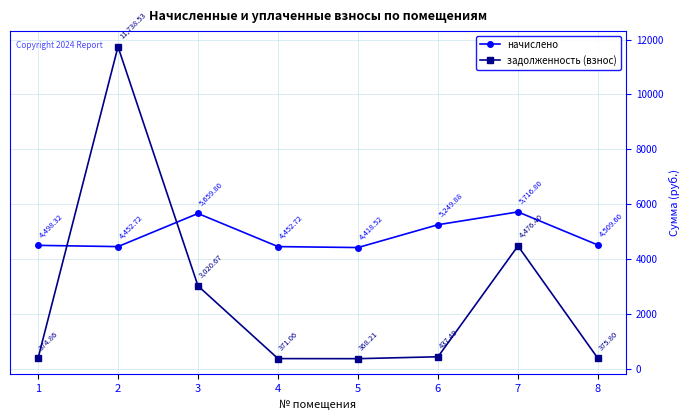

Reading left to right, extract all data points from this chart.

начислено: 1=4498.3	2=4452.7	3=5659.8	4=4452.7	5=4418.5	6=5249.9	7=5716.8	8=4509.6
задолженность (взнос): 1=374.9	2=11738.5	3=3020.7	4=371.1	5=368.2	6=437.5	7=4476.4	8=375.8